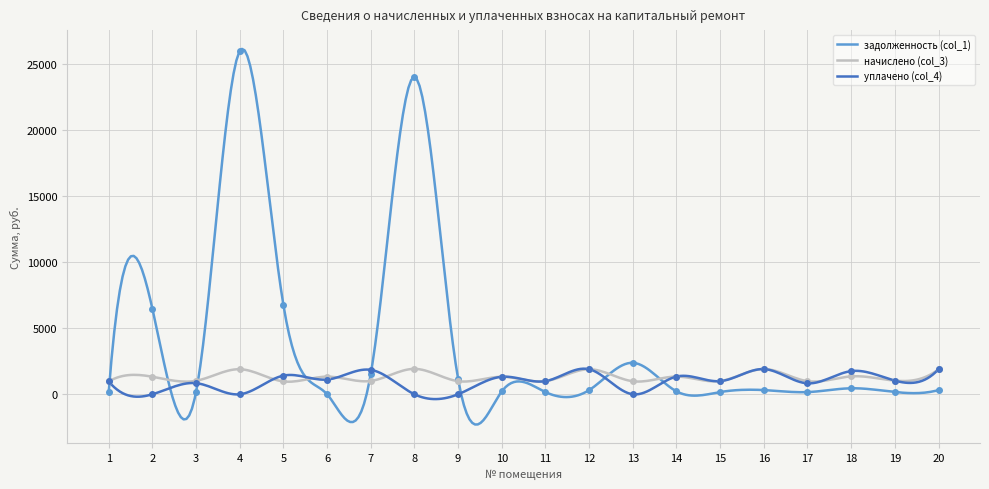

Is it true that начислено (col_3) equals 1756.8 at 15?

False